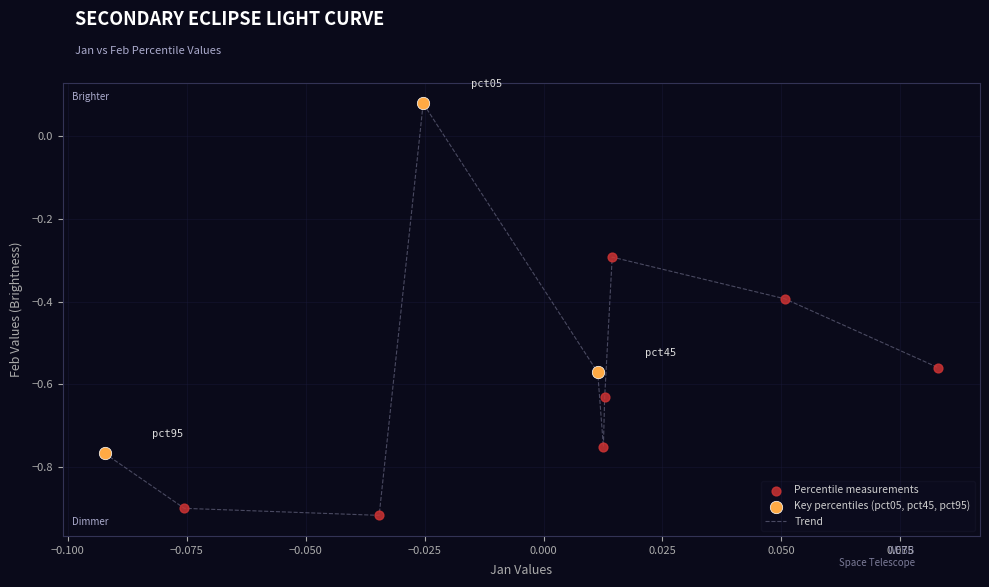

What is the difference between the maximum and minimum values?

1.0